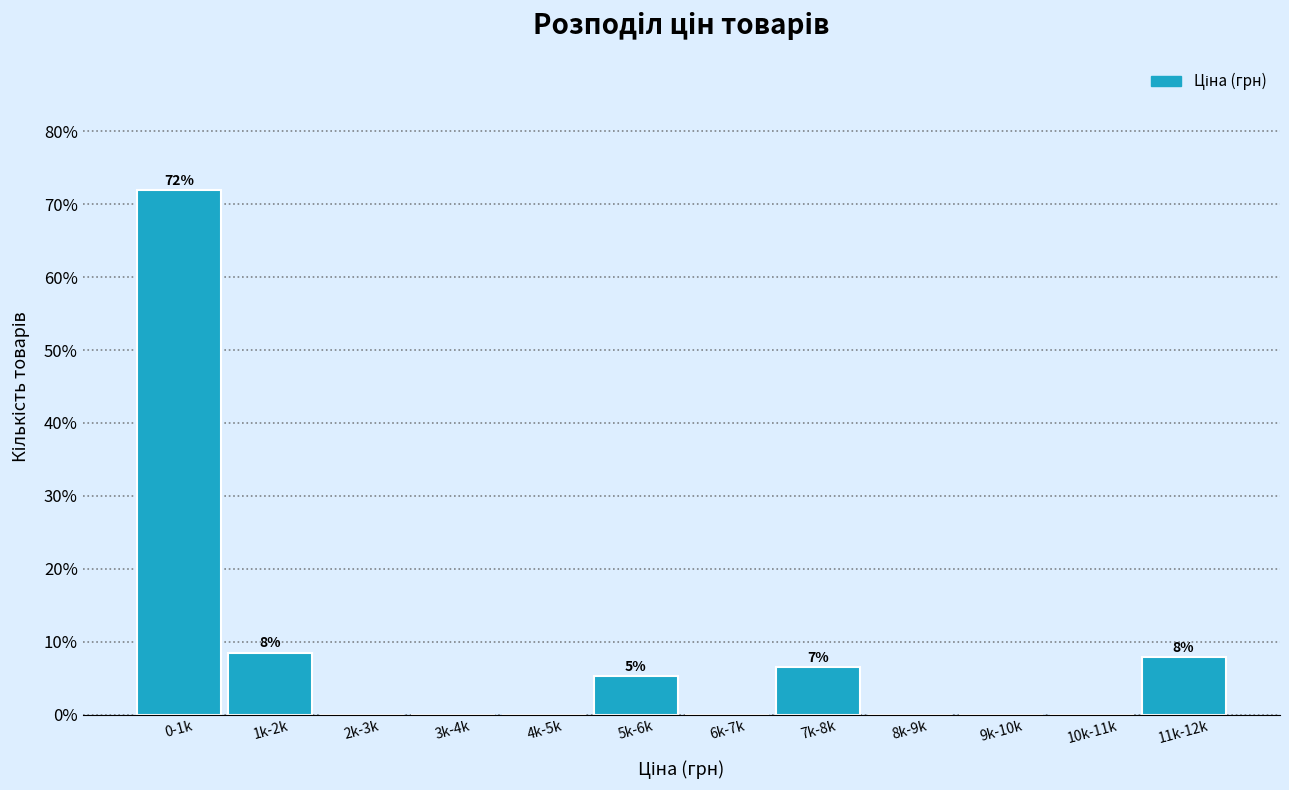

Reading left to right, transcribe all the data shown in this chart.

0-1k=71.9	1k-2k=8.5	2k-3k=0.0	3k-4k=0.0	4k-5k=0.0	5k-6k=5.2	6k-7k=0.0	7k-8k=6.5	8k-9k=0.0	9k-10k=0.0	10k-11k=0.0	11k-12k=7.8